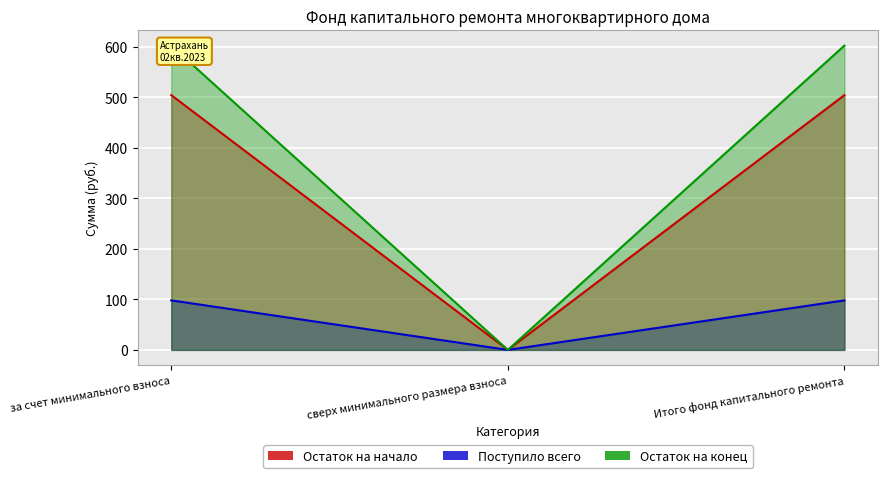

How many distinct data groups are displayed?

3